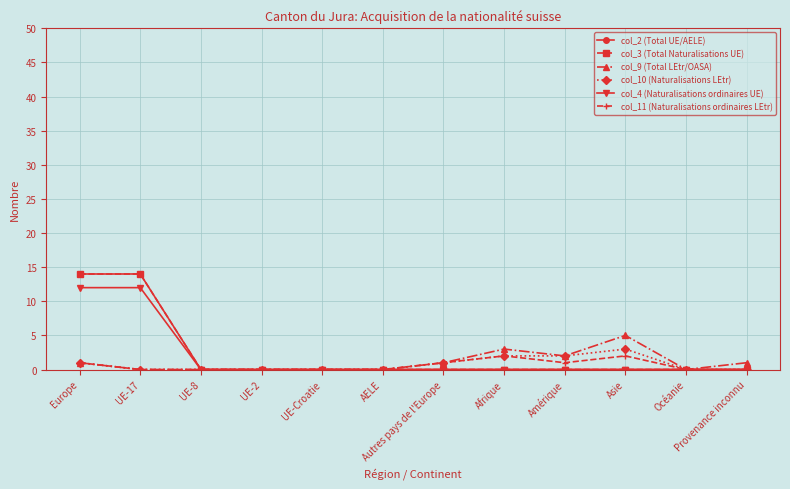

True or false: col_9 (Total LEtr/OASA) has more than 2 points higher than both neighbors.

False